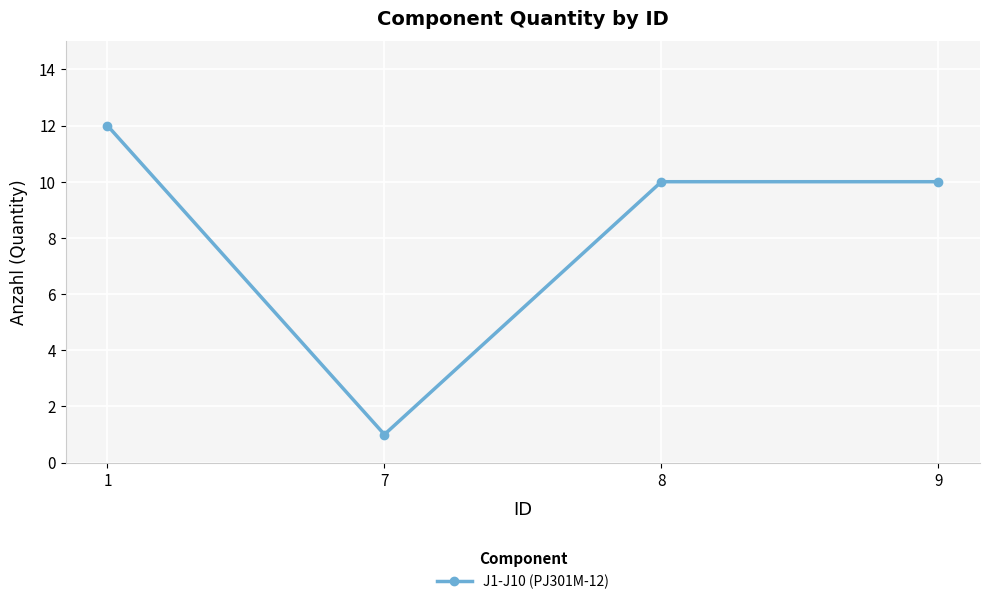

How many categories are shown in the chart?

4